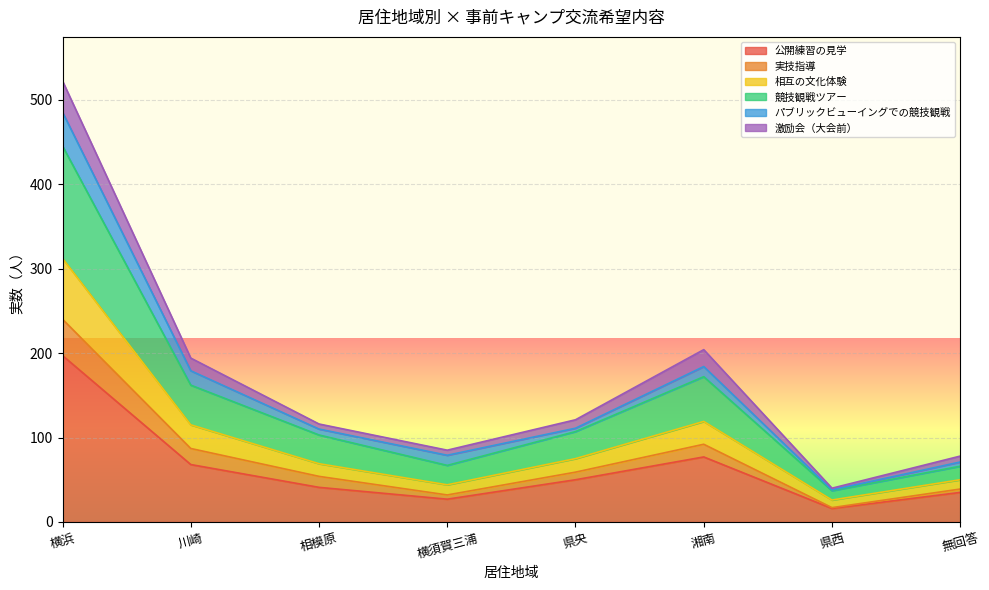

At which label does 競技観戦ツアー first exceed 107?

横浜